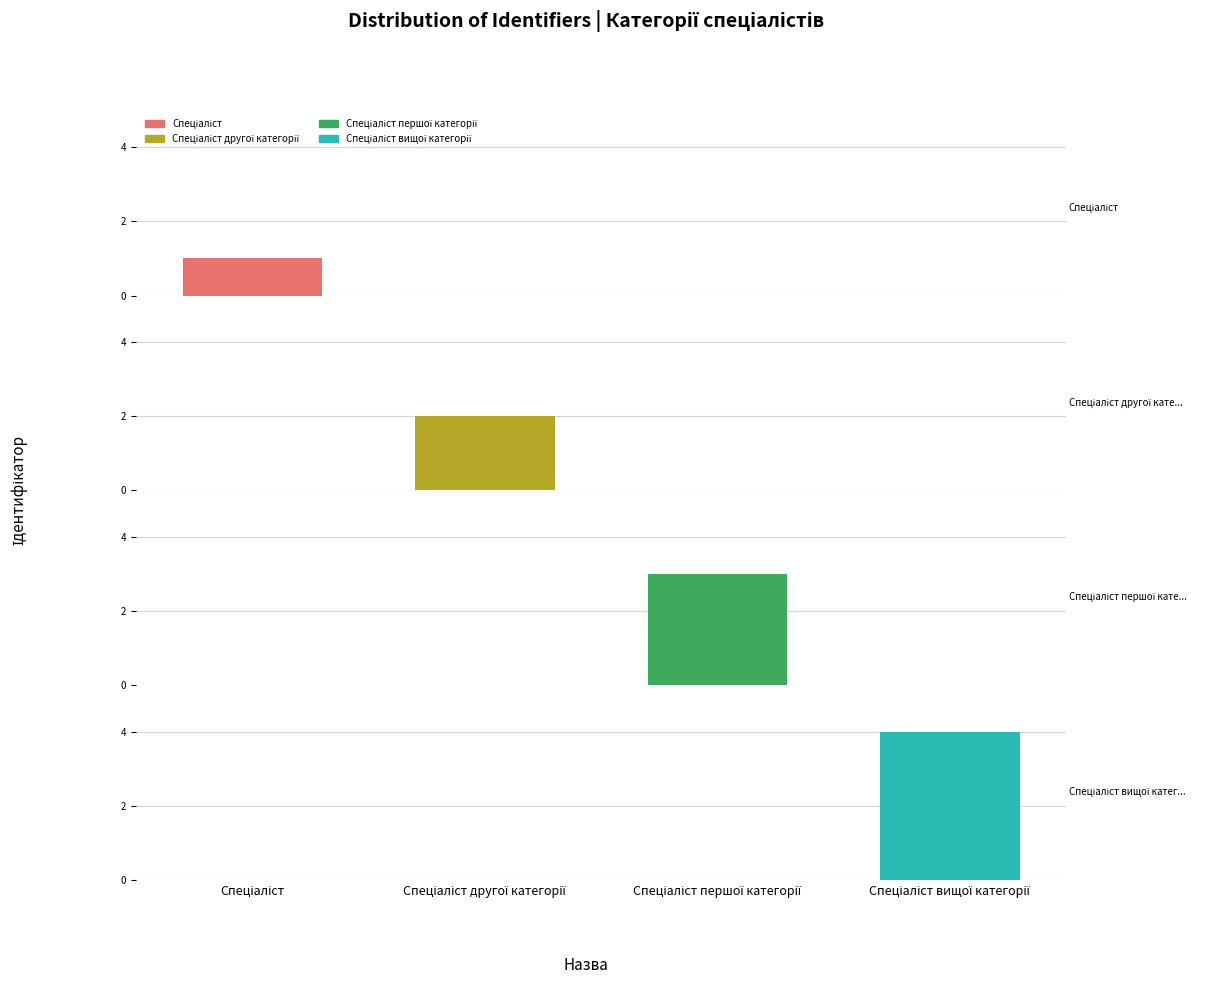

Reading left to right, transcribe all the data shown in this chart.

Спеціаліст: 1	0	0	0
Спеціаліст другої категорії: 0	2	0	0
Спеціаліст першої категорії: 0	0	3	0
Спеціаліст вищої категорії: 0	0	0	4